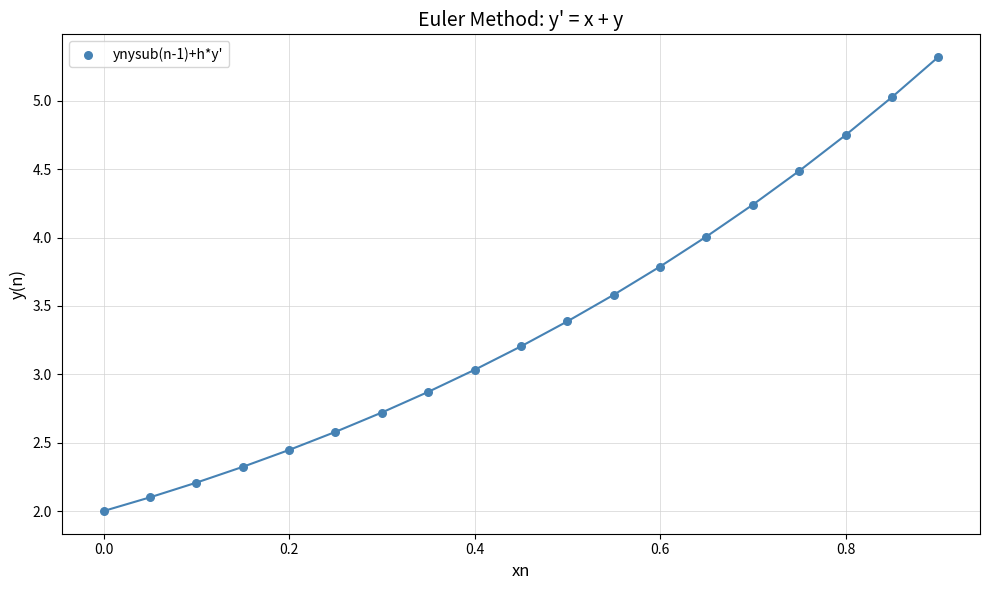

What is the range of Y values (max minus min)?

3.3